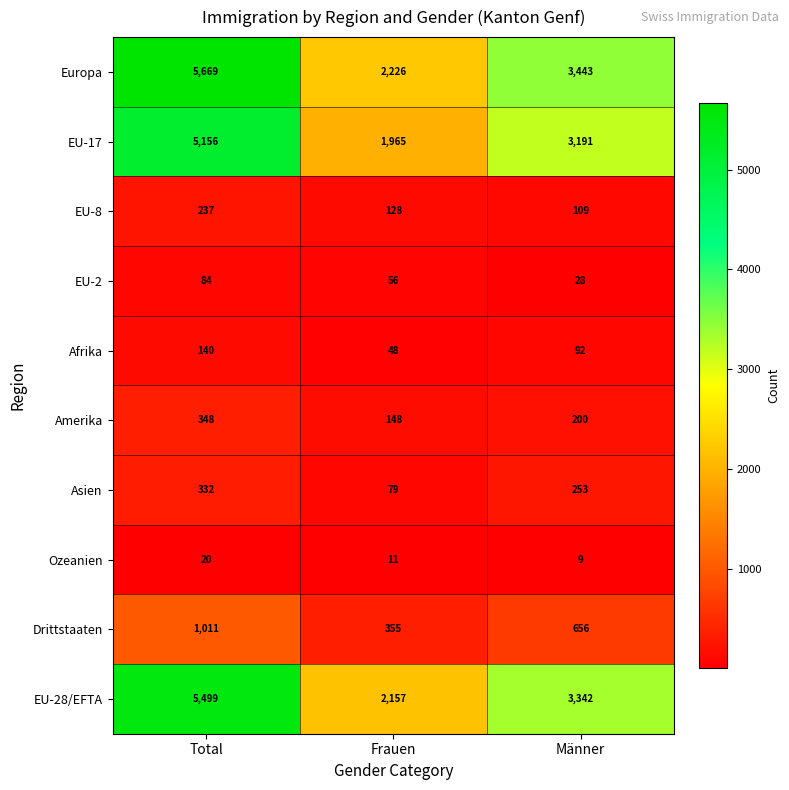

At Männer, list the series in order from smallest to largest.

Ozeanien, EU-2, Afrika, EU-8, Amerika, Asien, Drittstaaten, EU-17, EU-28/EFTA, Europa